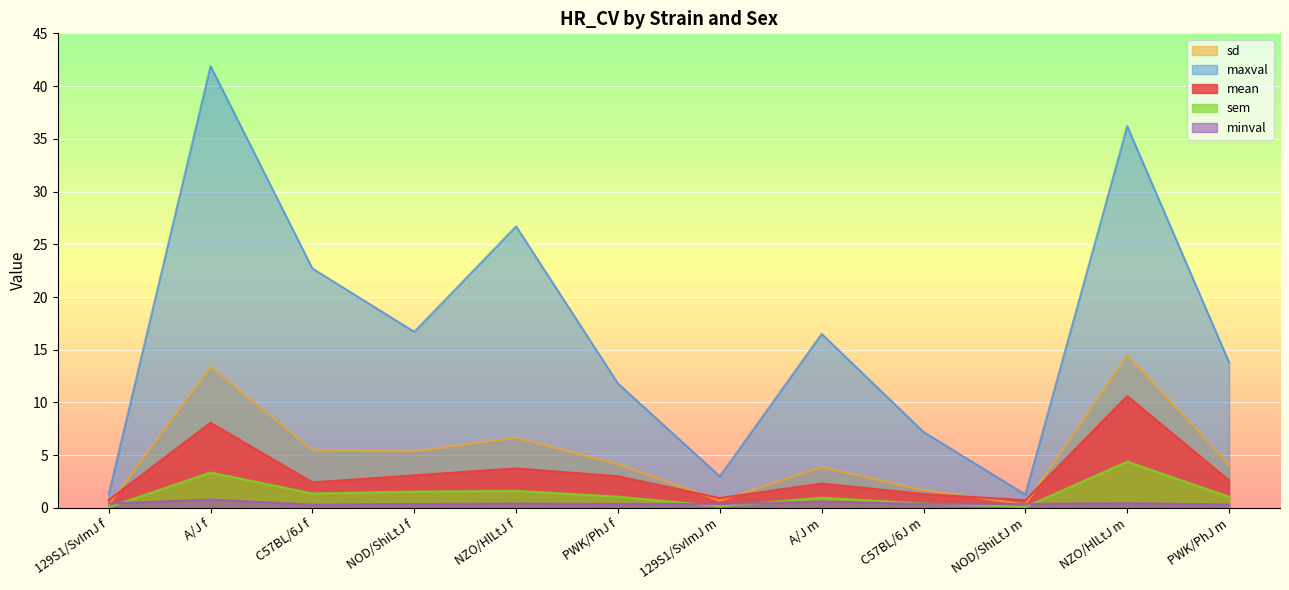

What is the spread (max minus min) of values at PWK/PhJ m?

13.5